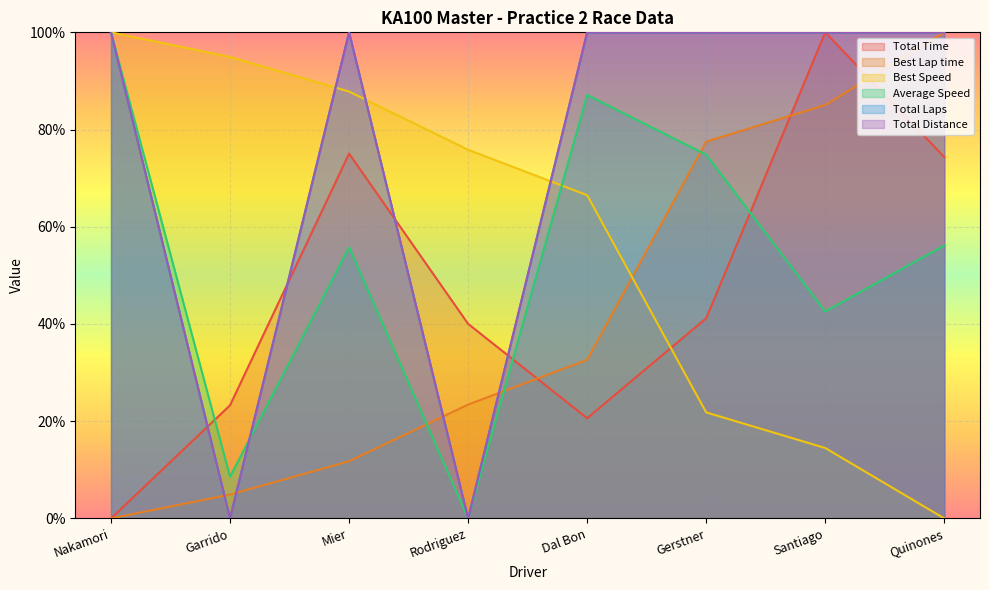

Reading right to left, extract all data points from this chart.

Total Time: 74.3	100.0	41.2	20.6	40.0	75.0	23.3	0.0
Best Lap time: 100.0	85.1	77.5	32.6	23.4	11.8	4.9	0.0
Best Speed: 0.0	14.5	21.8	66.5	75.8	87.8	94.9	100.0
Average Speed: 56.2	42.6	74.8	87.1	0.0	55.8	8.6	100.0
Total Laps: 100.0	100.0	100.0	100.0	0.0	100.0	0.0	100.0
Total Distance: 100.0	100.0	100.0	100.0	0.0	100.0	0.0	100.0